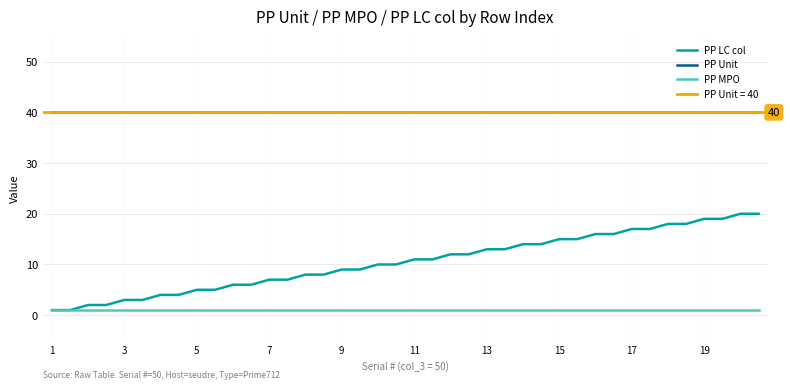

What is the difference between the highest and lowest values at 30?

39